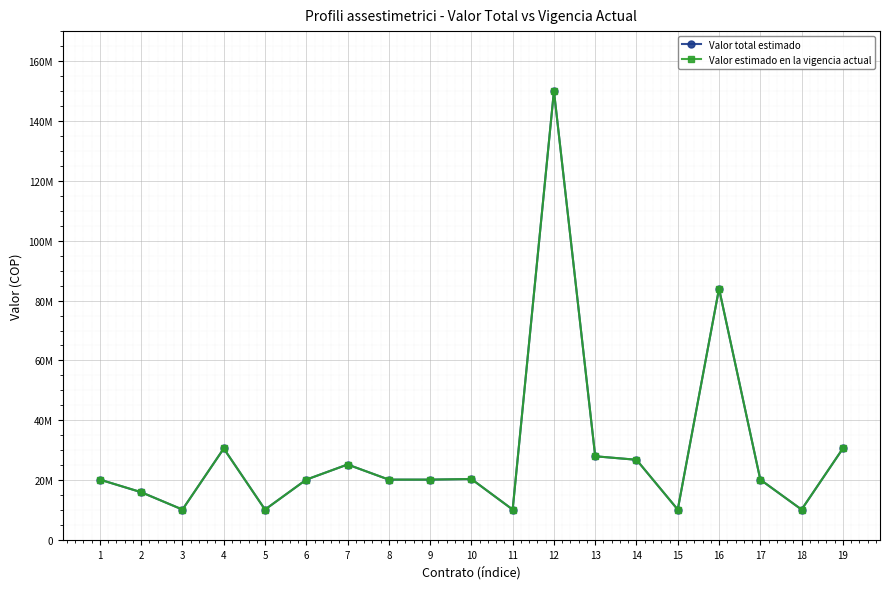

Does the chart have visible grid lines?

Yes